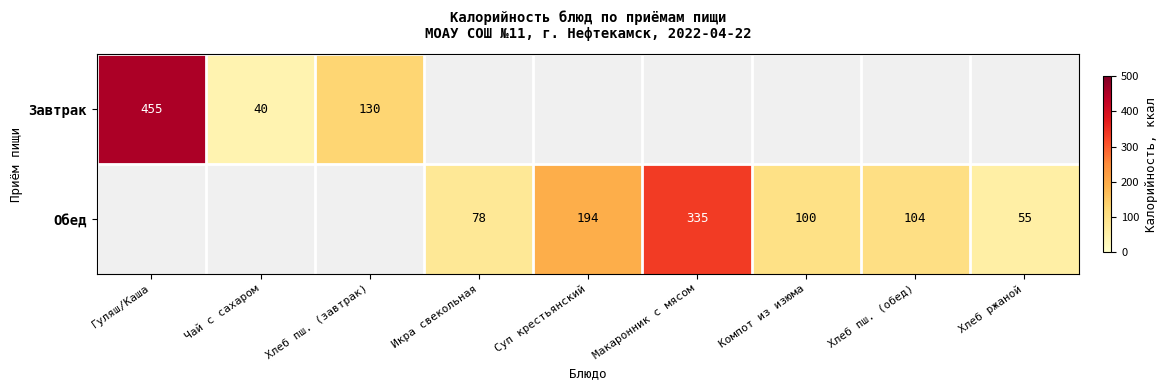

Is the value of Завтрак at Чай с сахаром greater than the value of Обед at Хлеб пш. (обед)?

No